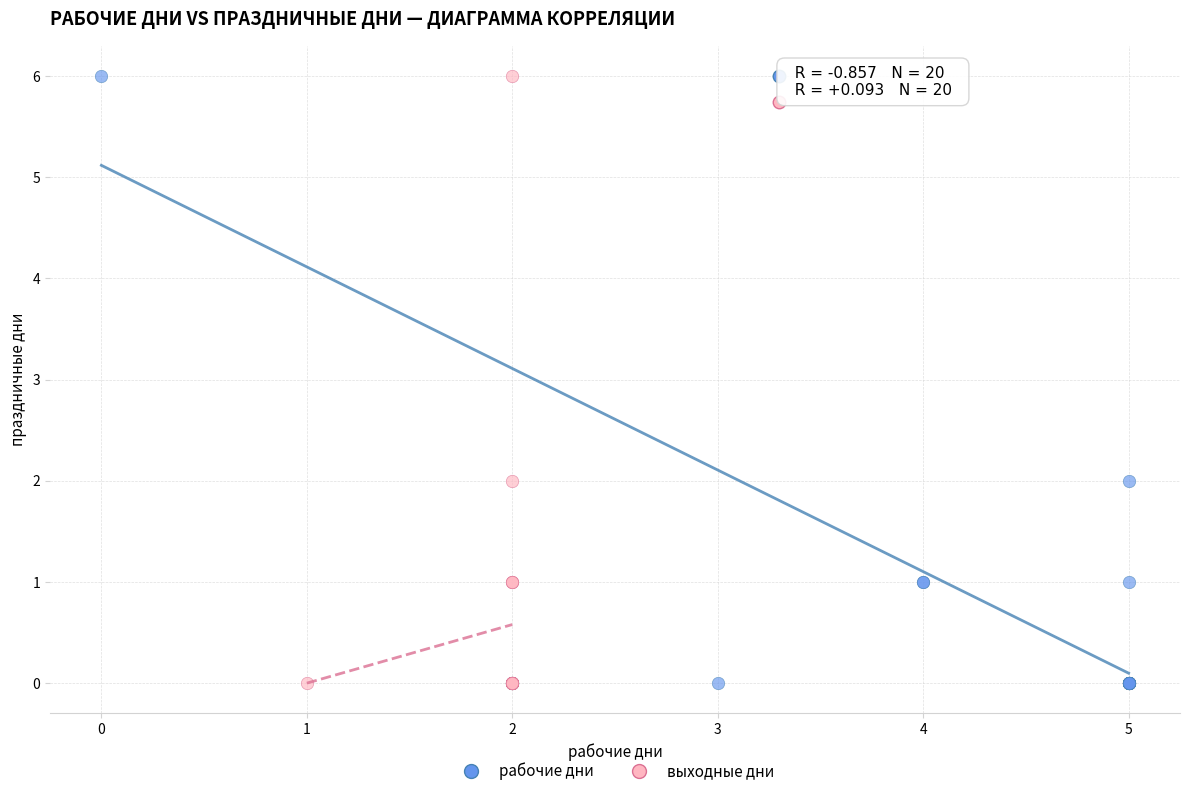

What are all the series names shown in the legend?

рабочие дни, выходные дни